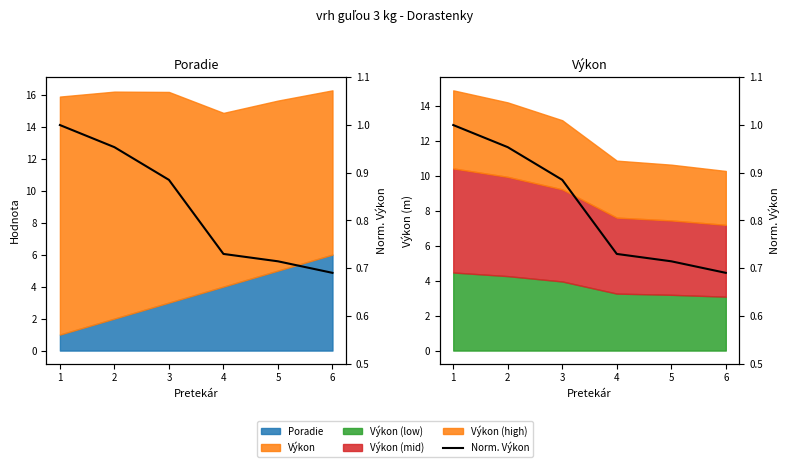

What is the difference between the second highest and second lowest values?

0.2